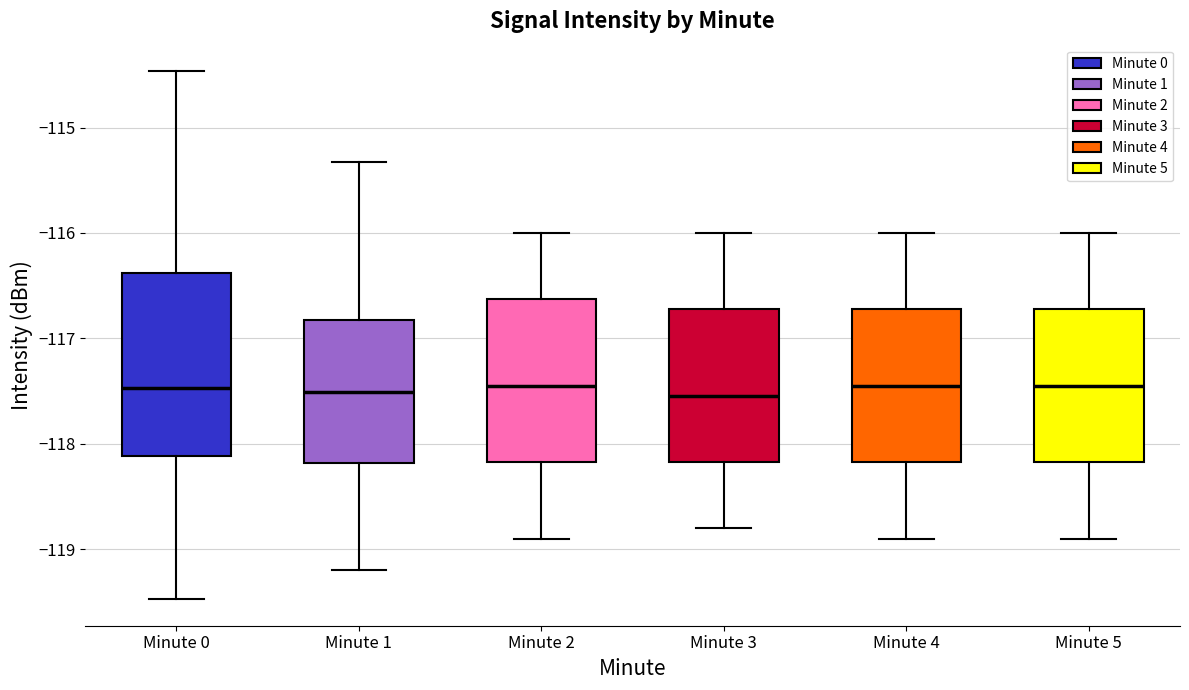

Reading left to right, transcribe this box plot: for each box, give where its median line is, the range the box spans, and where its two whiskers end, as read against the y-axis. The values are not printed on the chart, so give them approximately, as read against the axis.

Minute 0: median -117.5, box -118.1 to -116.4, whiskers -119.5 to -114.5
Minute 1: median -117.5, box -118.2 to -116.8, whiskers -119.2 to -115.3
Minute 2: median -117.4, box -118.2 to -116.6, whiskers -118.9 to -116.0
Minute 3: median -117.5, box -118.2 to -116.7, whiskers -118.8 to -116.0
Minute 4: median -117.4, box -118.2 to -116.7, whiskers -118.9 to -116.0
Minute 5: median -117.4, box -118.2 to -116.7, whiskers -118.9 to -116.0